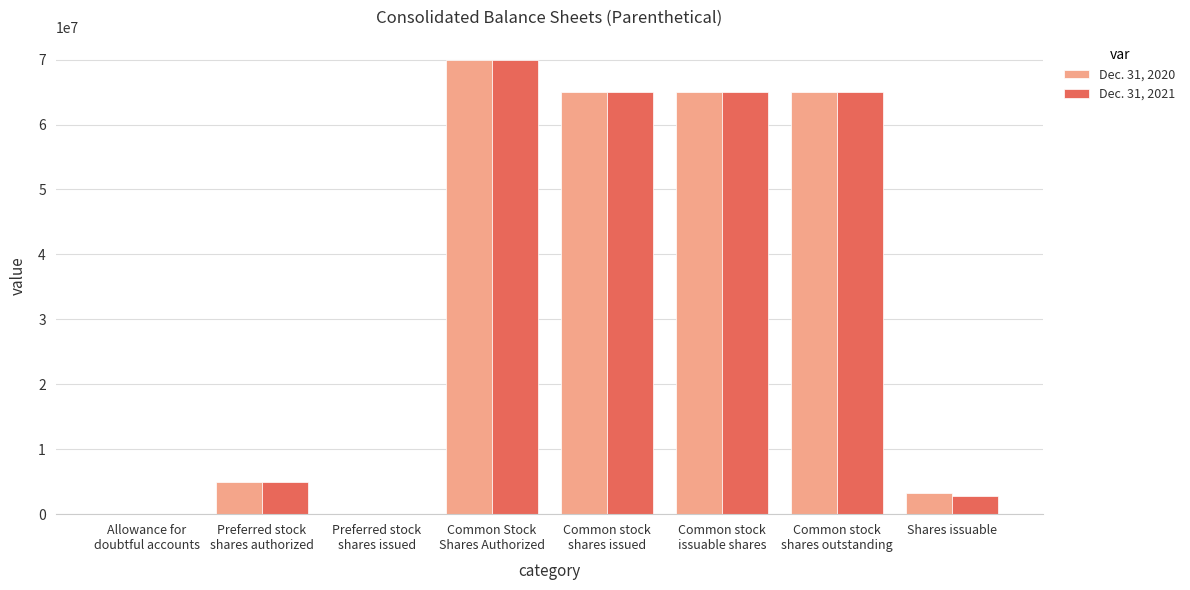

What is the maximum value shown in the chart?

70000000